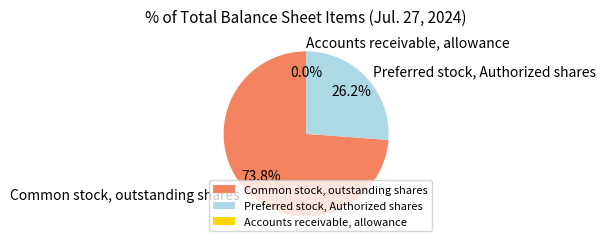

How much of the chart is everything except Preferred stock, Authorized shares?

73.8%